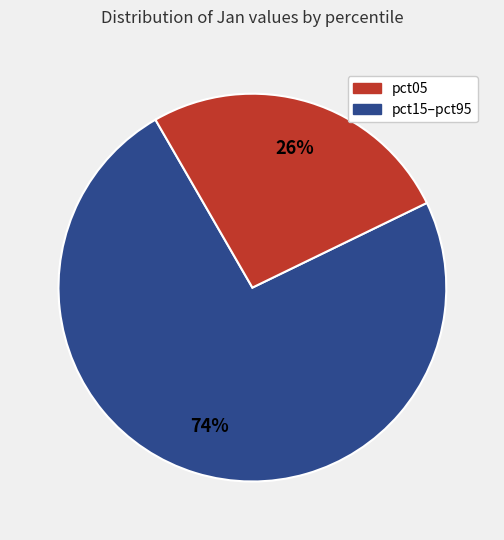

To the nearest percent, what is the average slice percentage?

50%